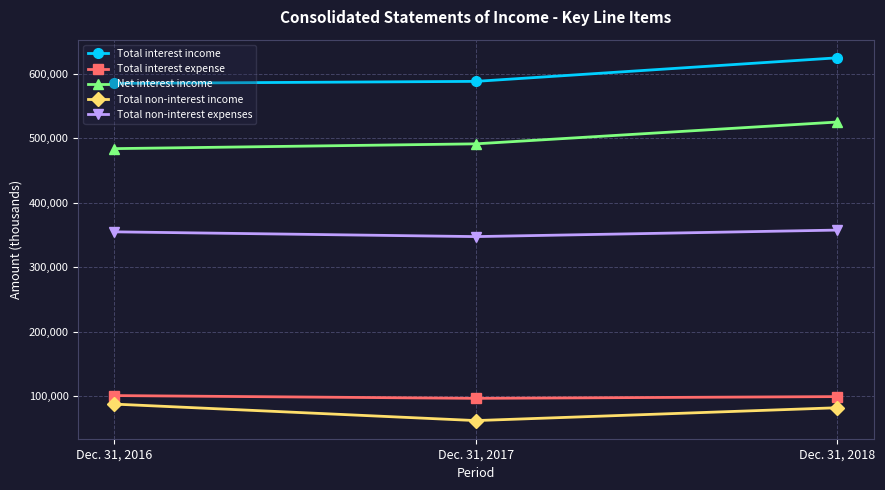

What is the spread (max minus min) of values at Dec. 31, 2016?

497338